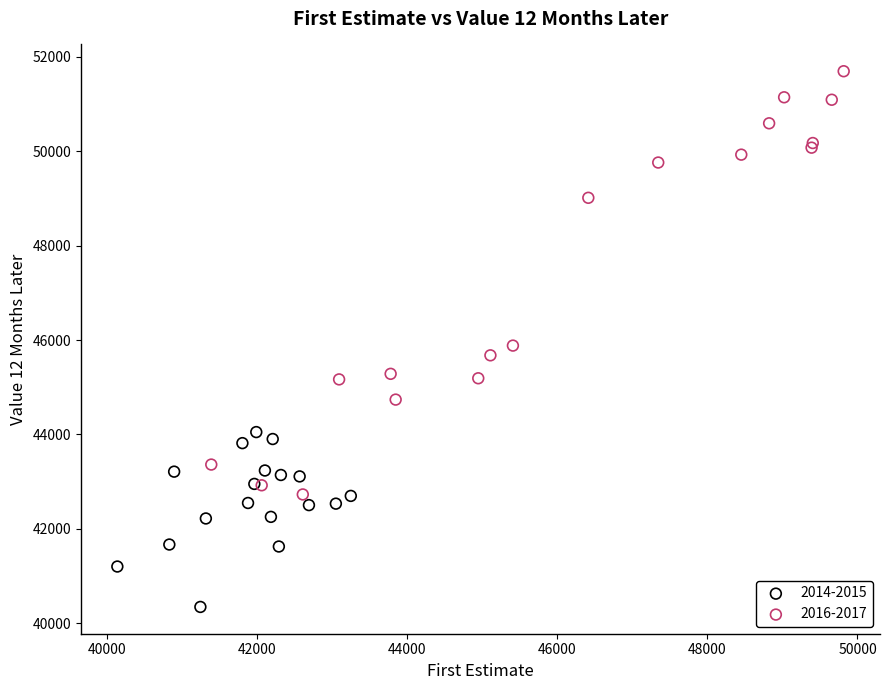

What are all the series names shown in the legend?

2014-2015, 2016-2017